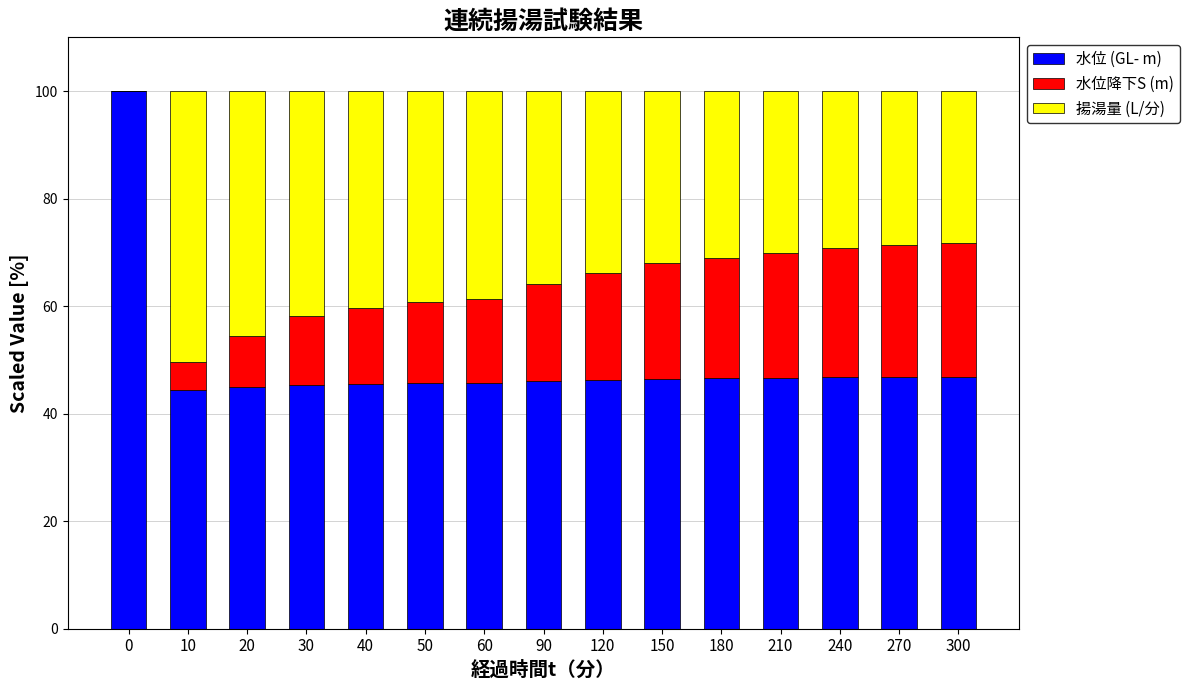

What is the sum of the 水位 (GL- m) values at 40 and 270?

92.3